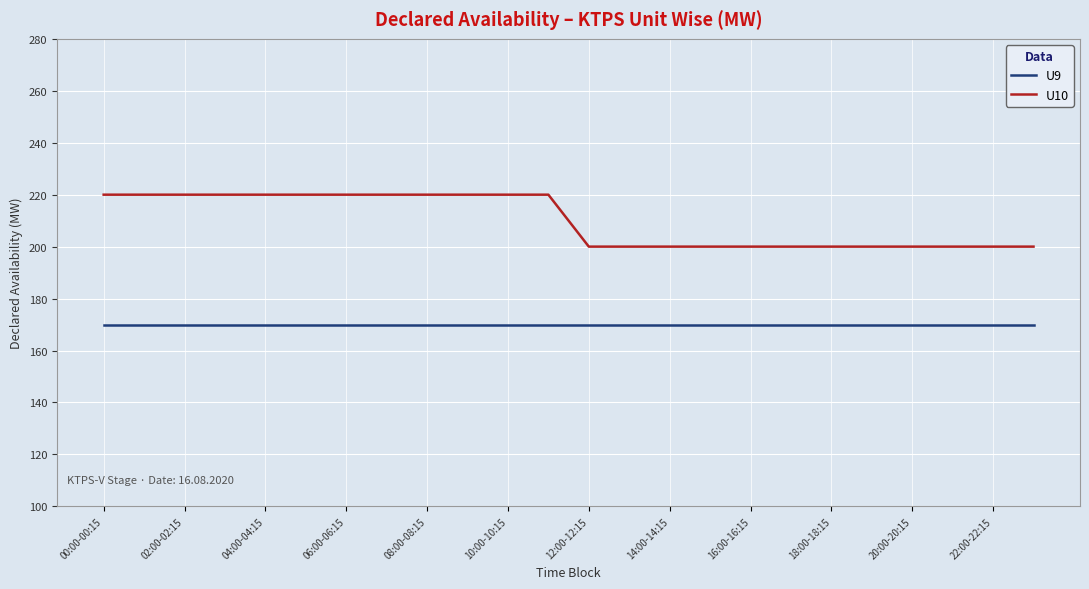

True or false: U9 and U10 cross at least once.

False